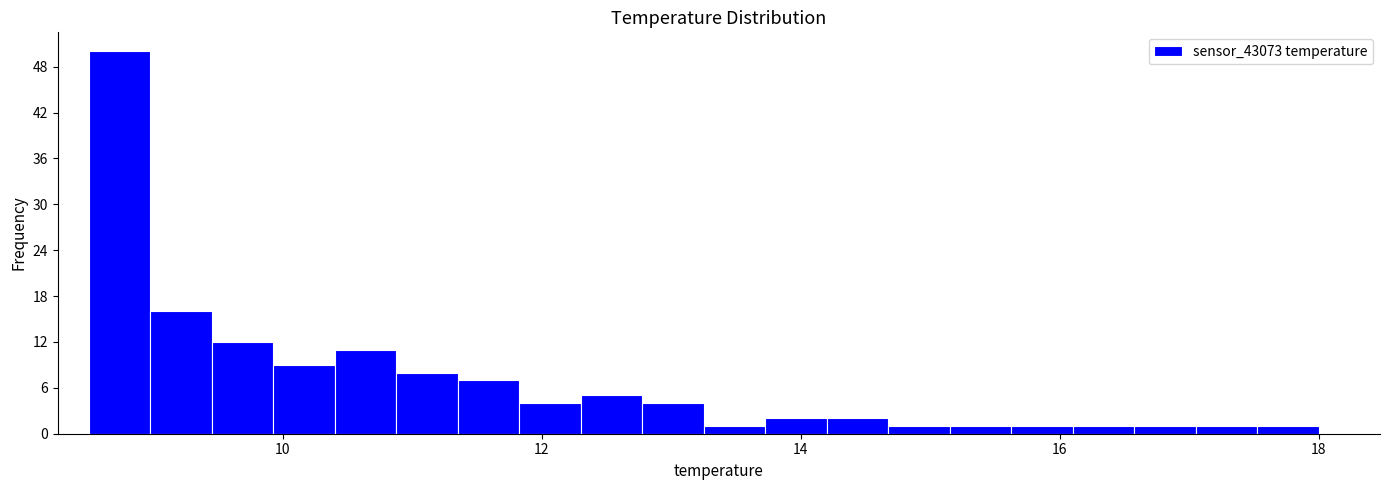

Around what value on the x-axis is the tallest bar? Give the approximate position of its centre, as read against the axis.

8.8